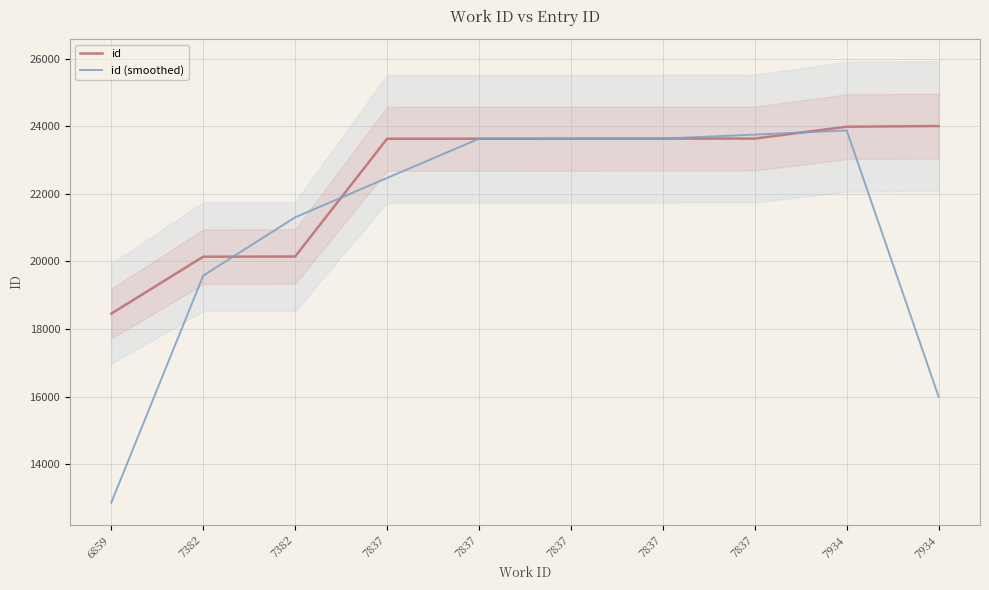

How many lines are shown in the chart?

2